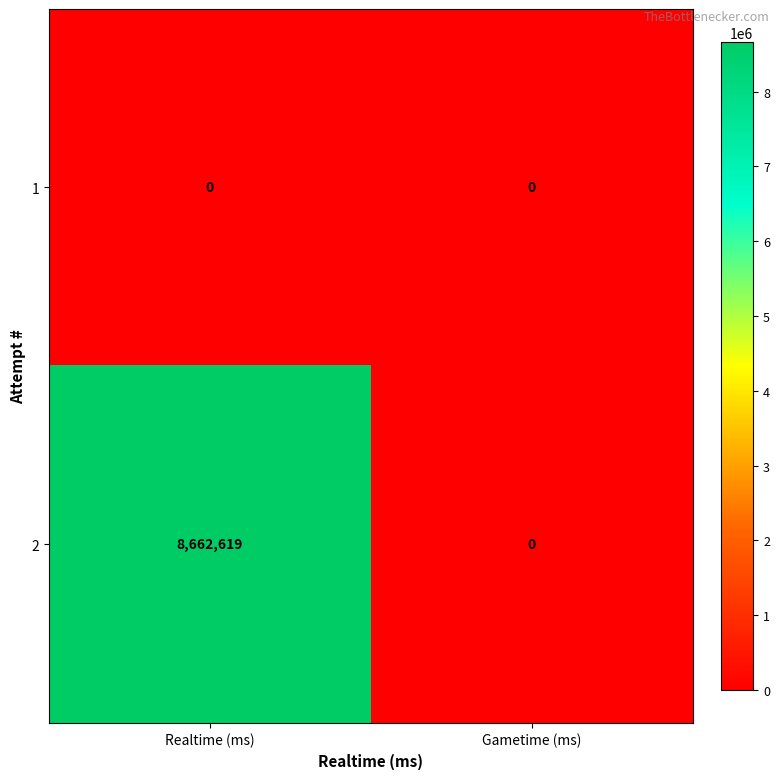

Rank the series by their average value, from lowest to highest.

1, 2